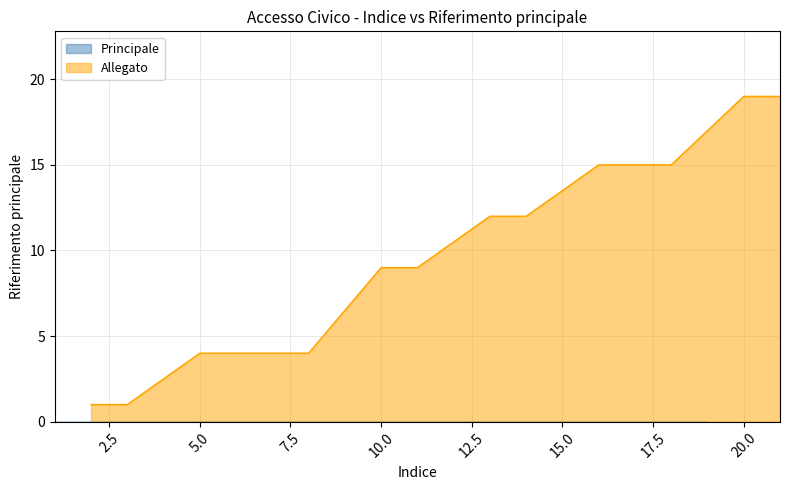

Is it true that Allegato equals 19 at 20.0?

True